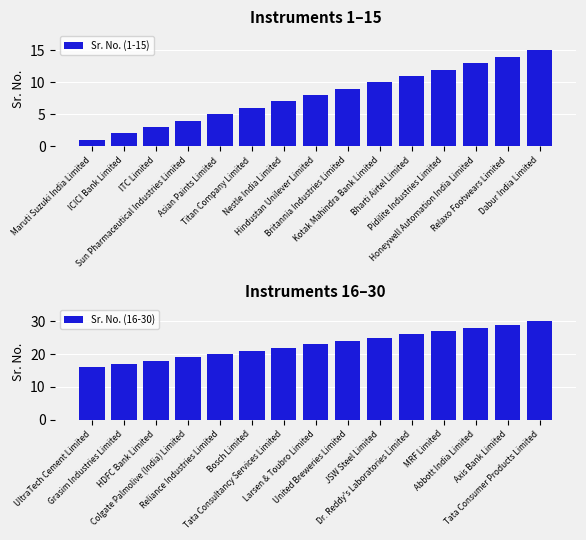

Is the value of Sr. No. (1-15) at ITC Limited greater than the value of Sr. No. (16-30) at Bharti Airtel Limited?

No